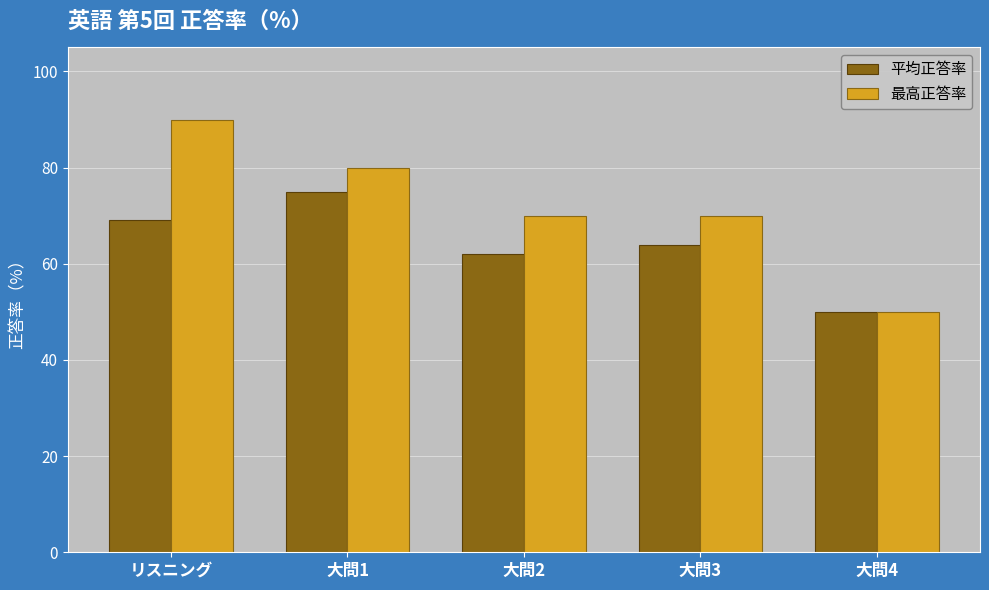

Which series has the widest spread of values?

最高正答率